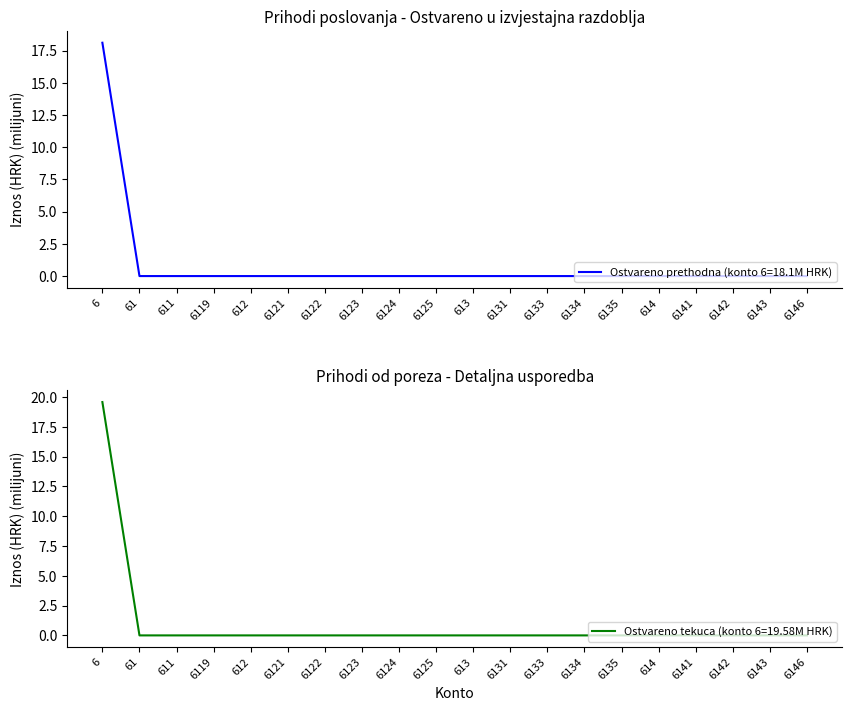

Rank the categories by Ostvareno prethodna godina value from highest to lowest.

6, 61, 611, 6119, 612, 6121, 6122, 6123, 6124, 6125, 613, 6131, 6133, 6134, 6135, 614, 6141, 6142, 6143, 6146